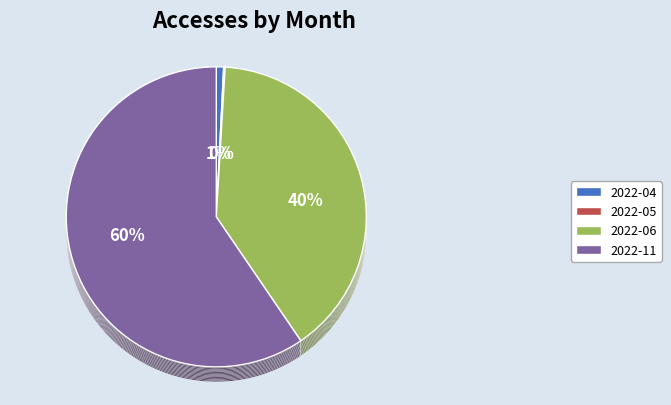

True or false: 2022-11 accounts for 71% of the total.

False